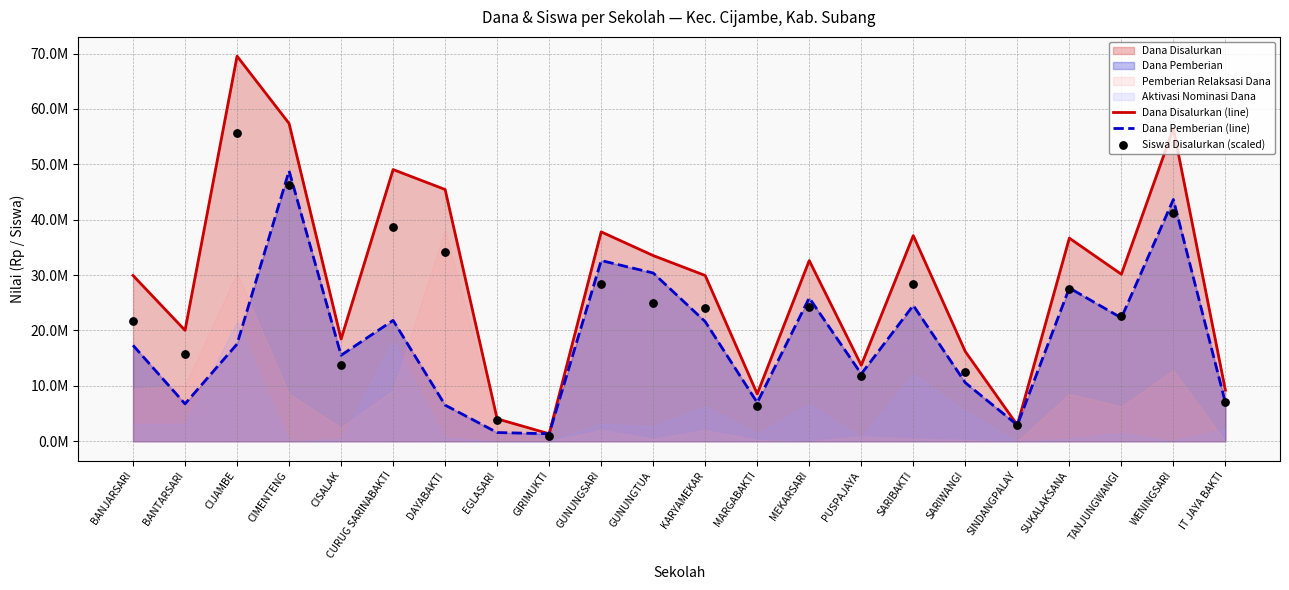

At how many categories does at least one series exceed 43605365?

5